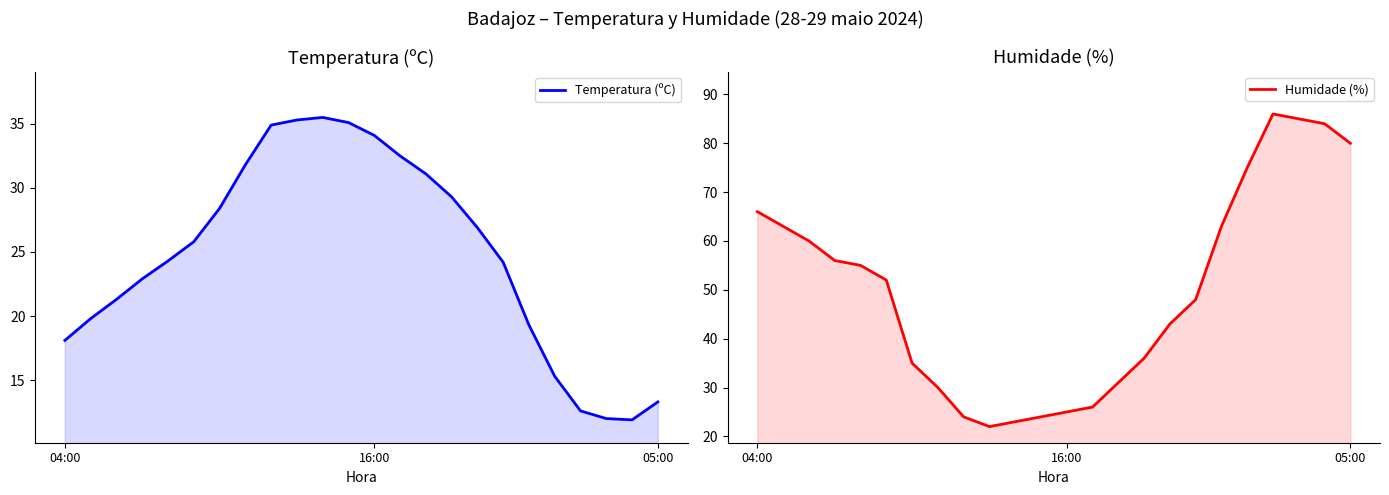

At which category does Temperatura (ºC) reach its first local peak?

10